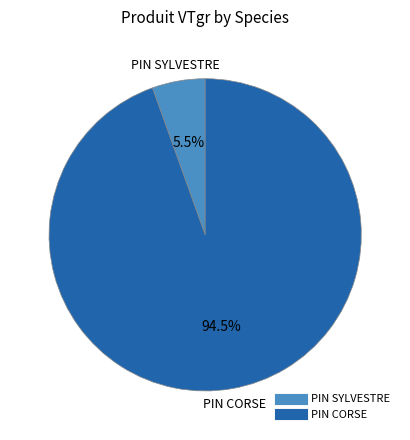

Is there any slice that represents more than half of the pie?

Yes